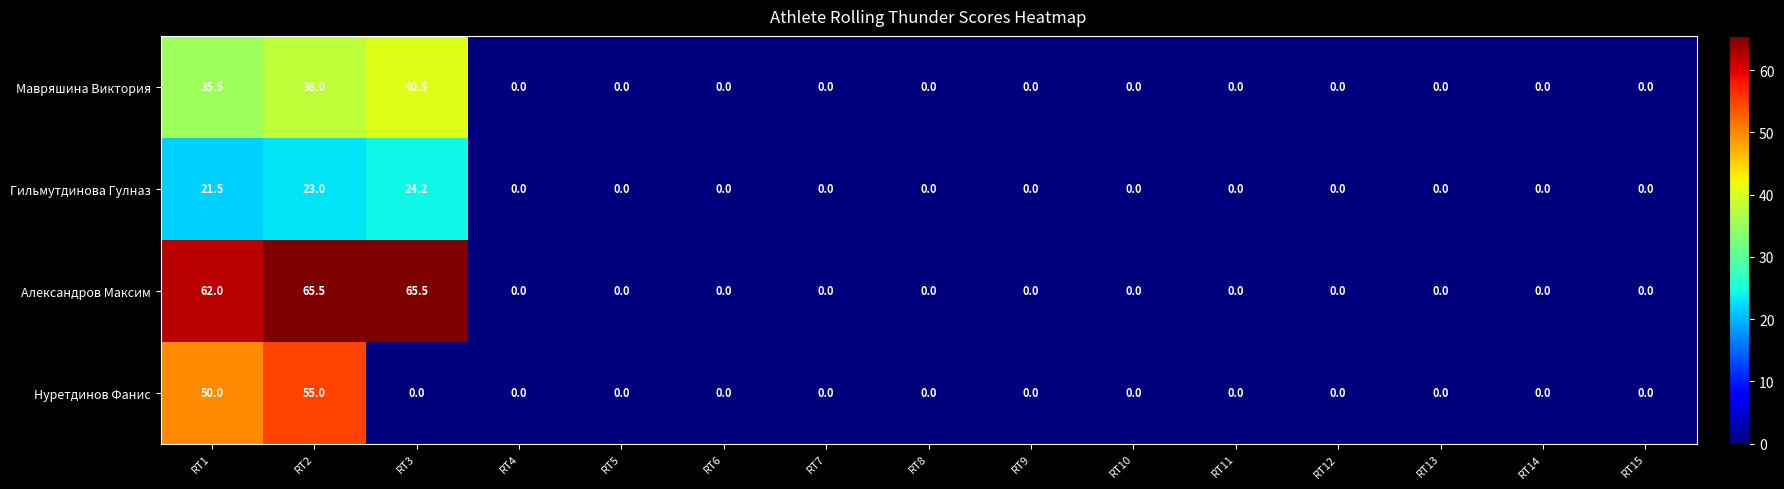

At how many categories does at least one series exceed 54?

3